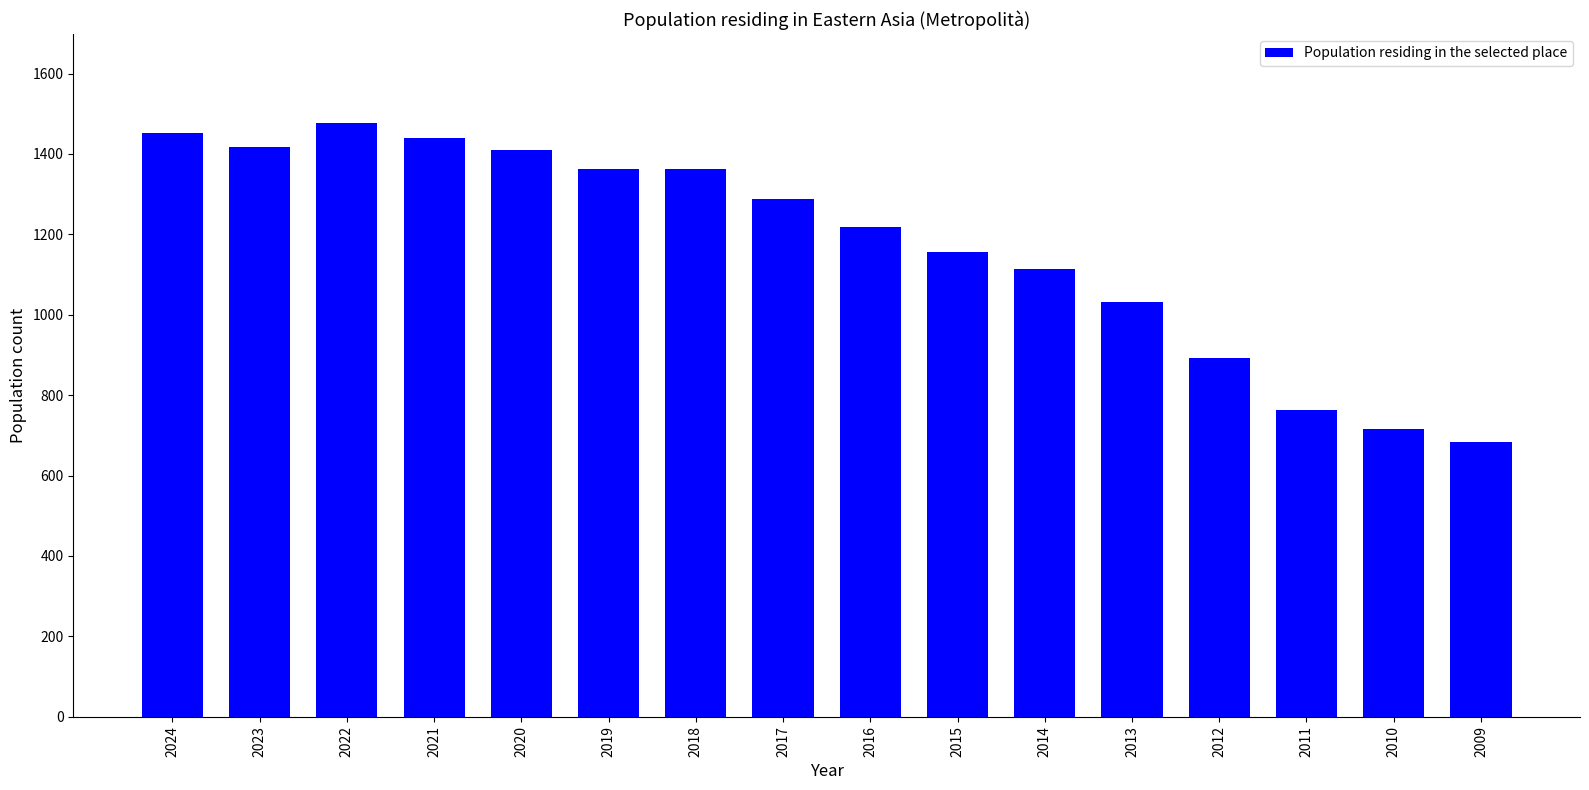

What is the value of the 8th bar from the left?

1289